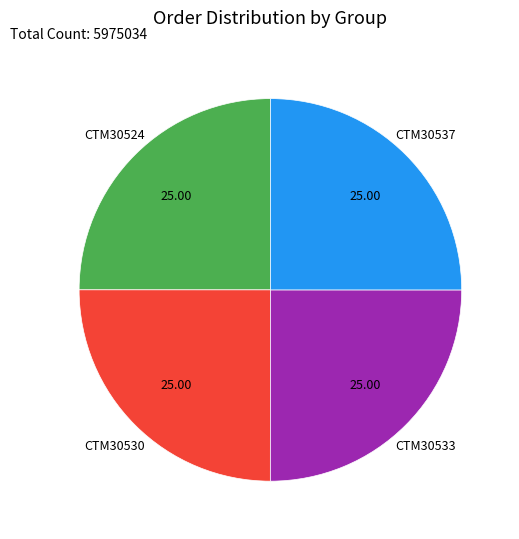

Does any single category account for the majority?

No